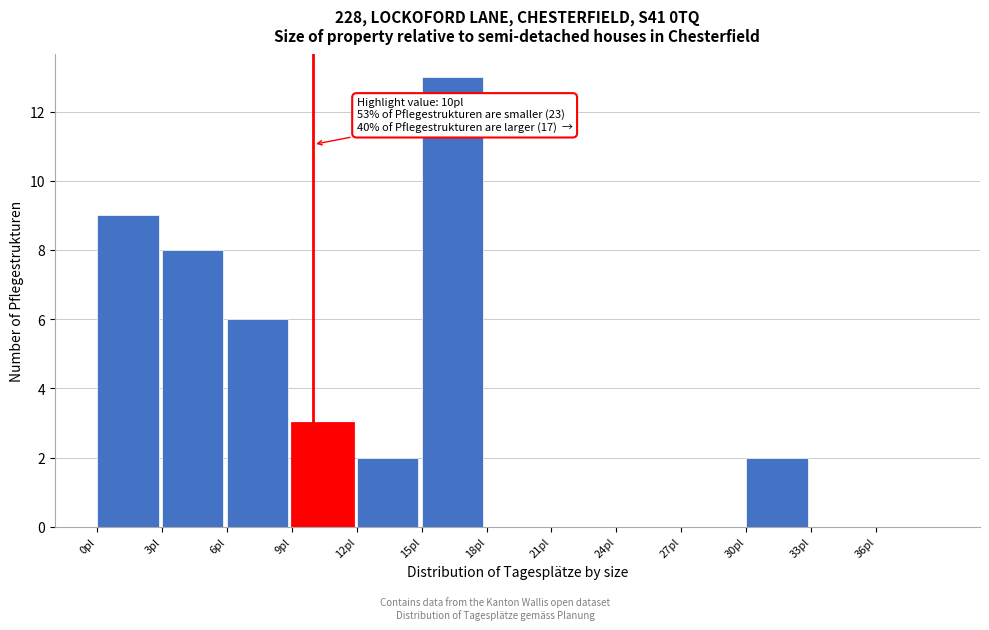

Which range on the x-axis has the tallest bar?

15 to 18